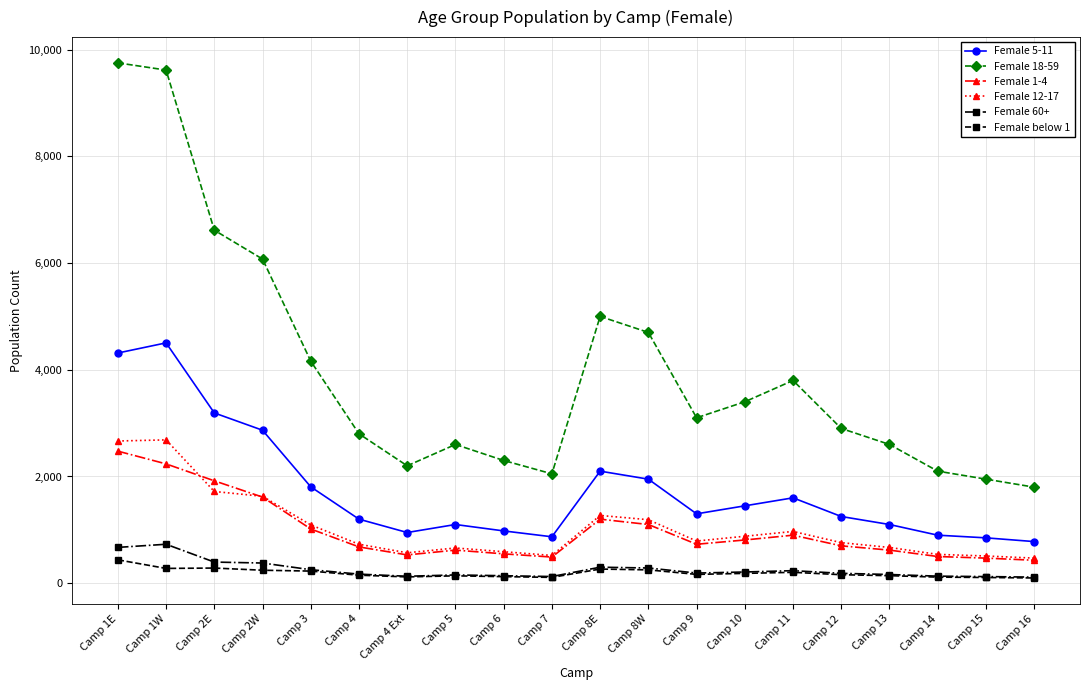

Which series has the widest spread of values?

Female 18-59